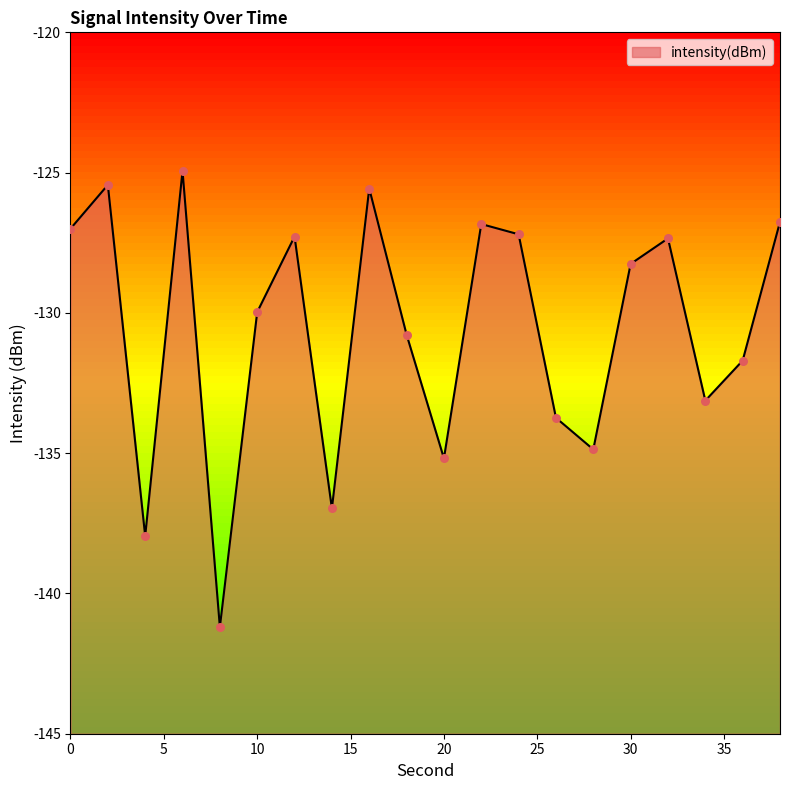

What is the change in value from 12 to 38?

+0.5